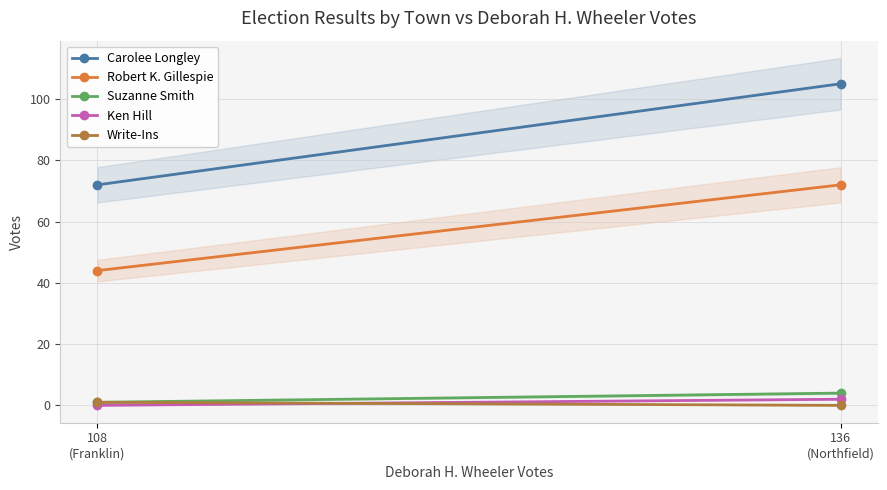

Reading left to right, extract all data points from this chart.

Carolee Longley: 108
(Franklin)=72	136
(Northfield)=105
Robert K. Gillespie: 108
(Franklin)=44	136
(Northfield)=72
Suzanne Smith: 108
(Franklin)=1	136
(Northfield)=4
Ken Hill: 108
(Franklin)=0	136
(Northfield)=2
Write-Ins: 108
(Franklin)=1	136
(Northfield)=0